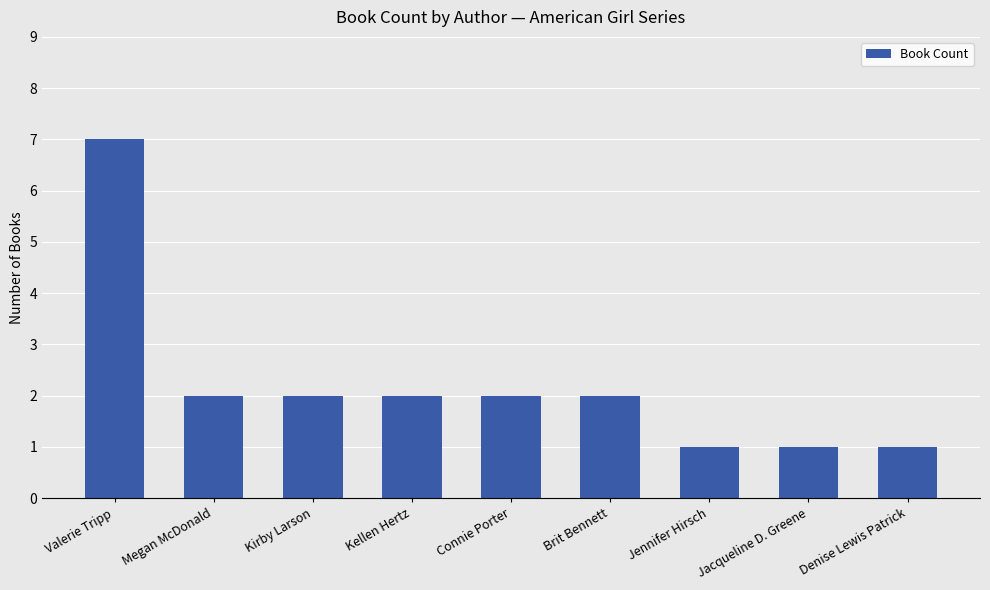

Reading right to left, transcribe all the data shown in this chart.

Denise Lewis Patrick=1	Jacqueline D. Greene=1	Jennifer Hirsch=1	Brit Bennett=2	Connie Porter=2	Kellen Hertz=2	Kirby Larson=2	Megan McDonald=2	Valerie Tripp=7